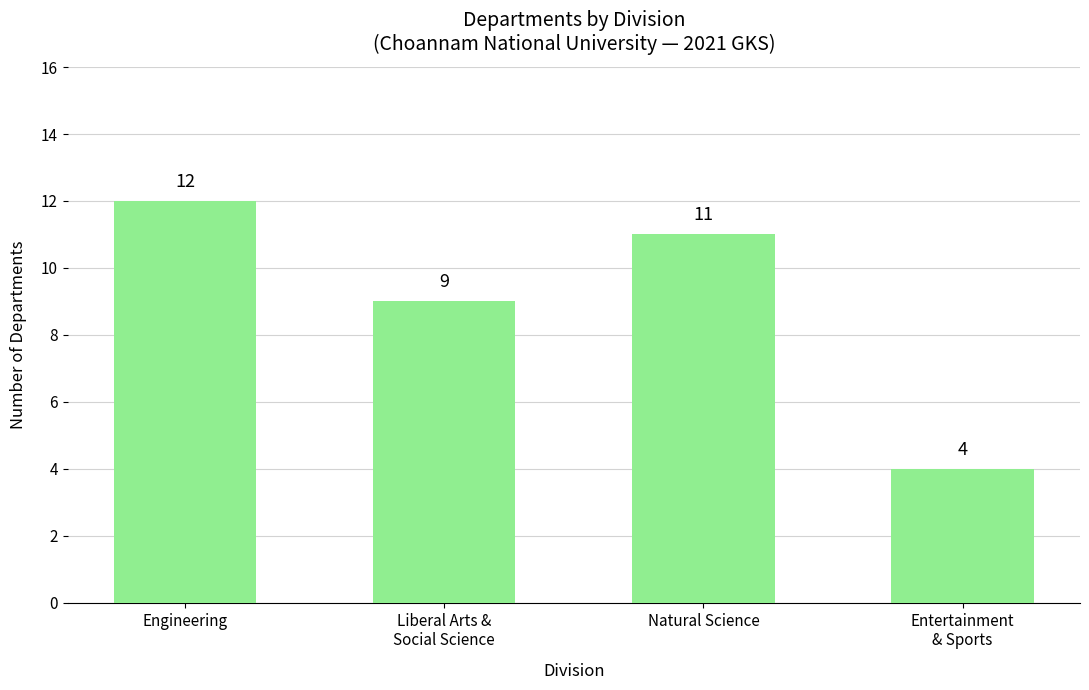

At which category does the chart reach its minimum across all series?

Entertainment
& Sports